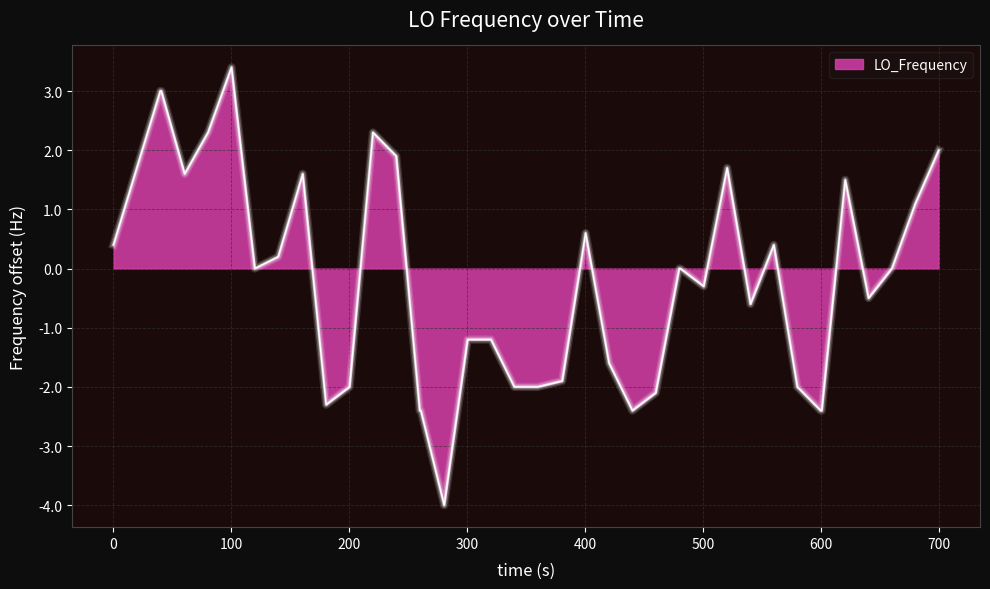

What is the minimum value shown in the chart?

-4.0